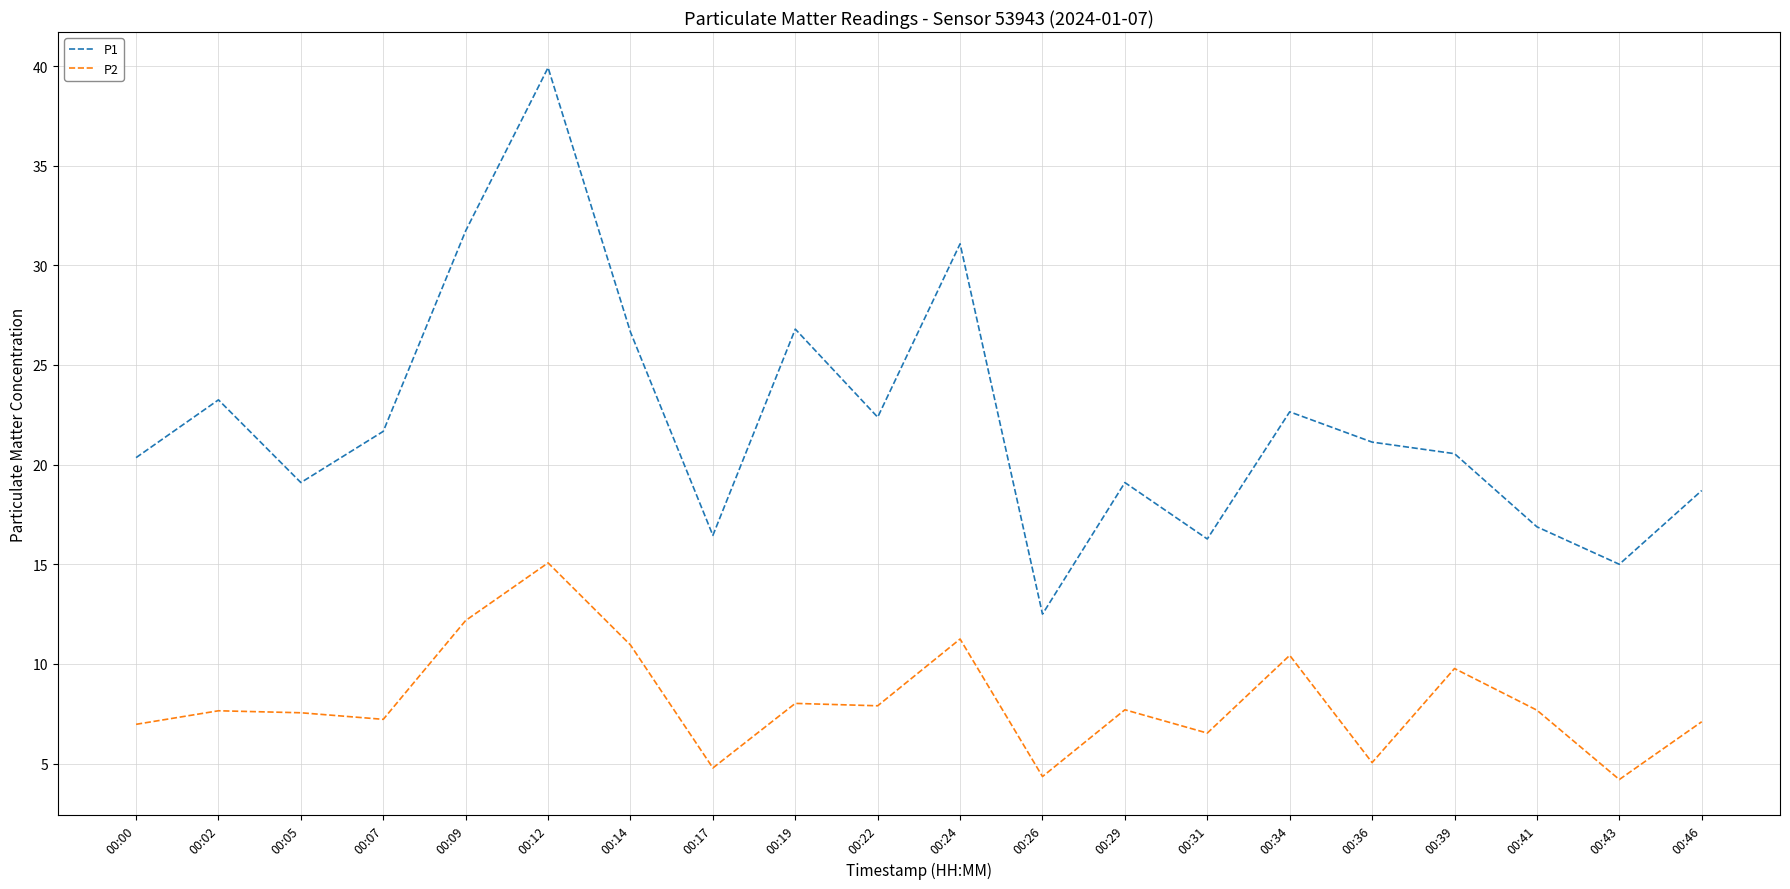

True or false: P2 and P1 cross at least once.

False